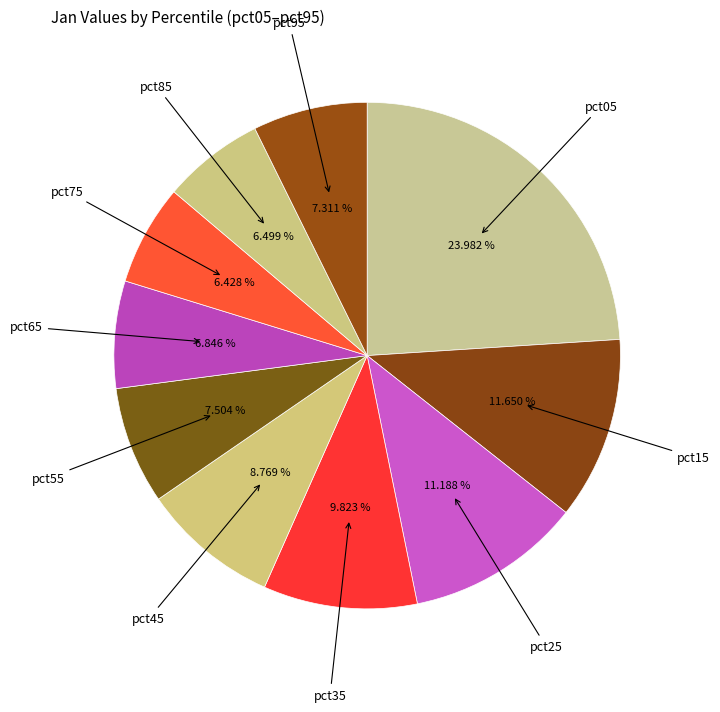

How many slices are in this pie chart?

10